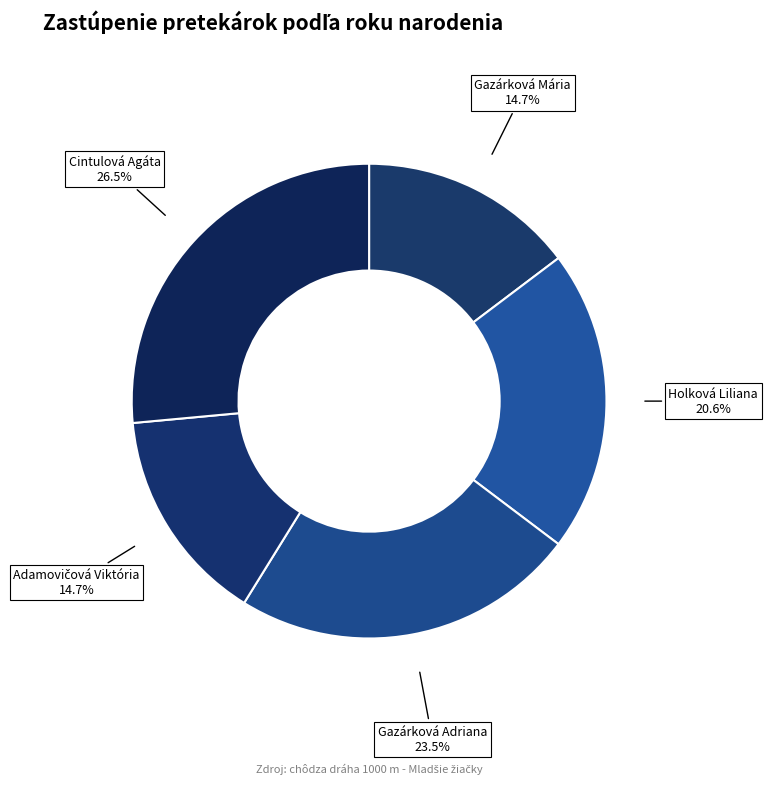

Is it true that Holková Liliana is 31% of the pie?

False